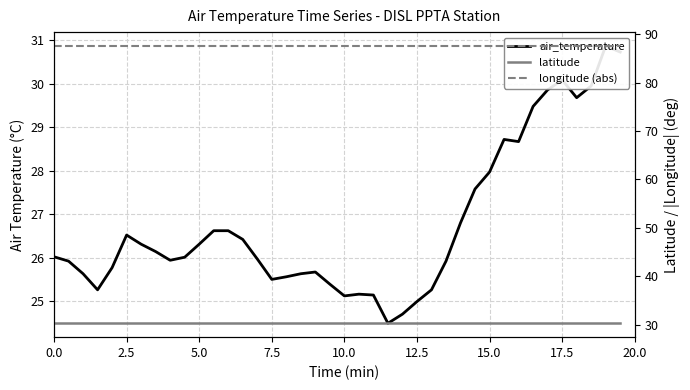

How many lines are shown in the chart?

3